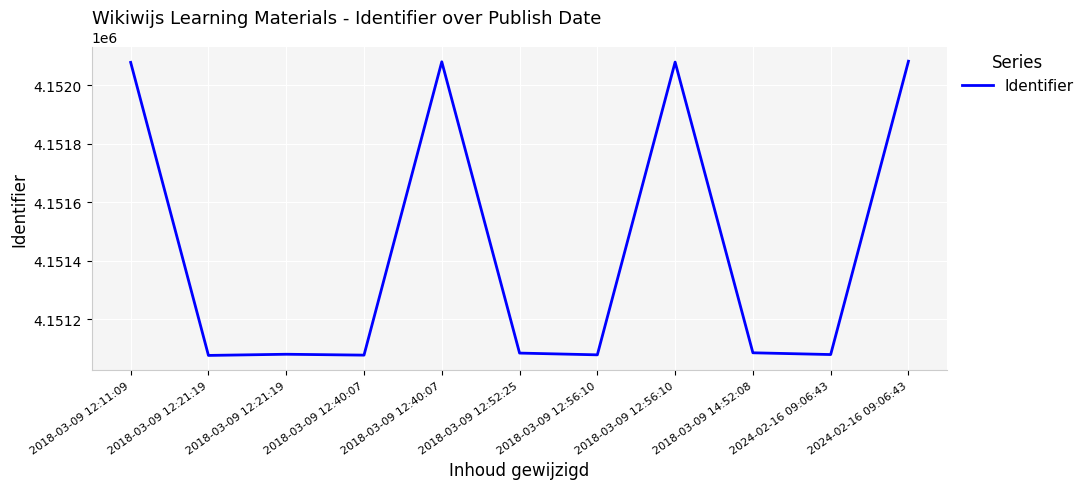

What is the label of the 4th point from the right?

2018-03-09 12:56:10